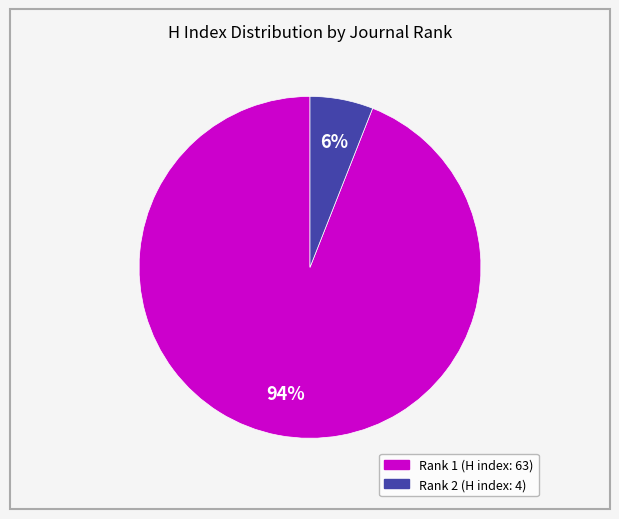

To the nearest percent, what is the average slice percentage?

50%